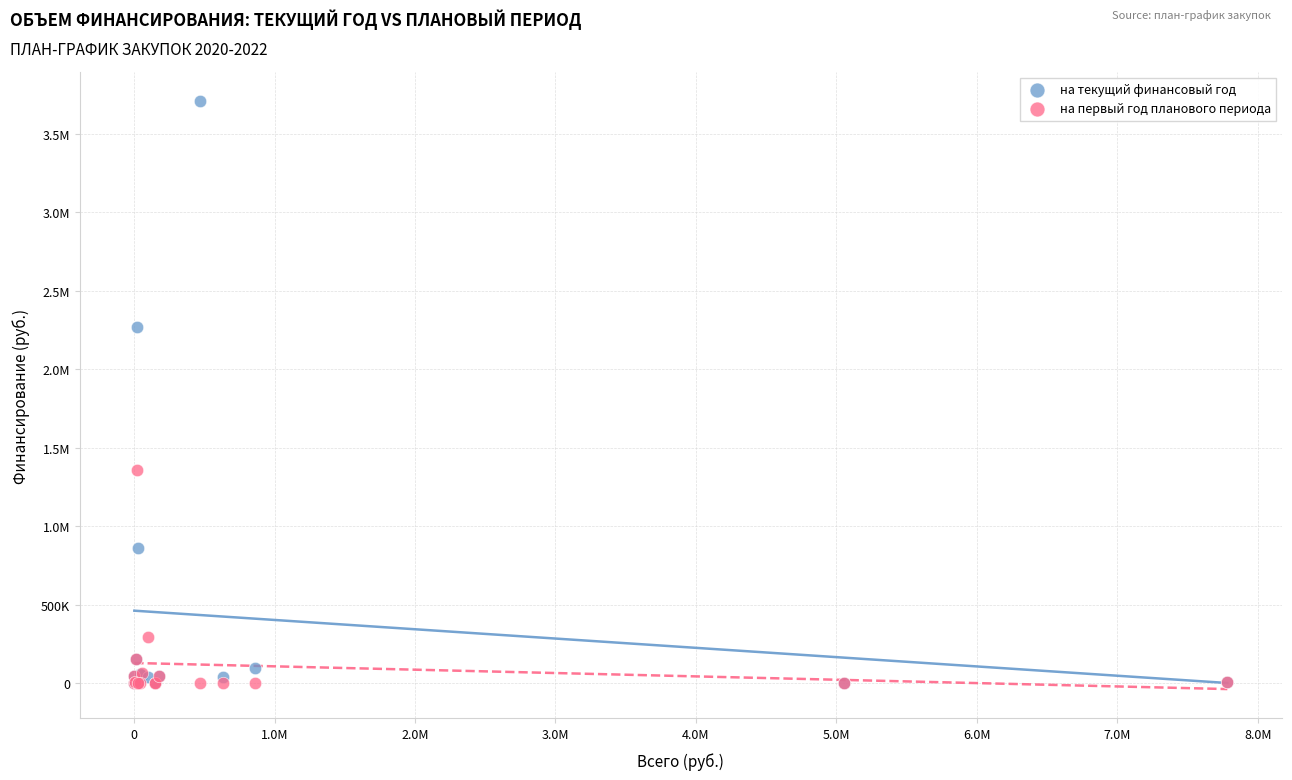

What are all the series names shown in the legend?

на текущий финансовый год, на первый год планового периода